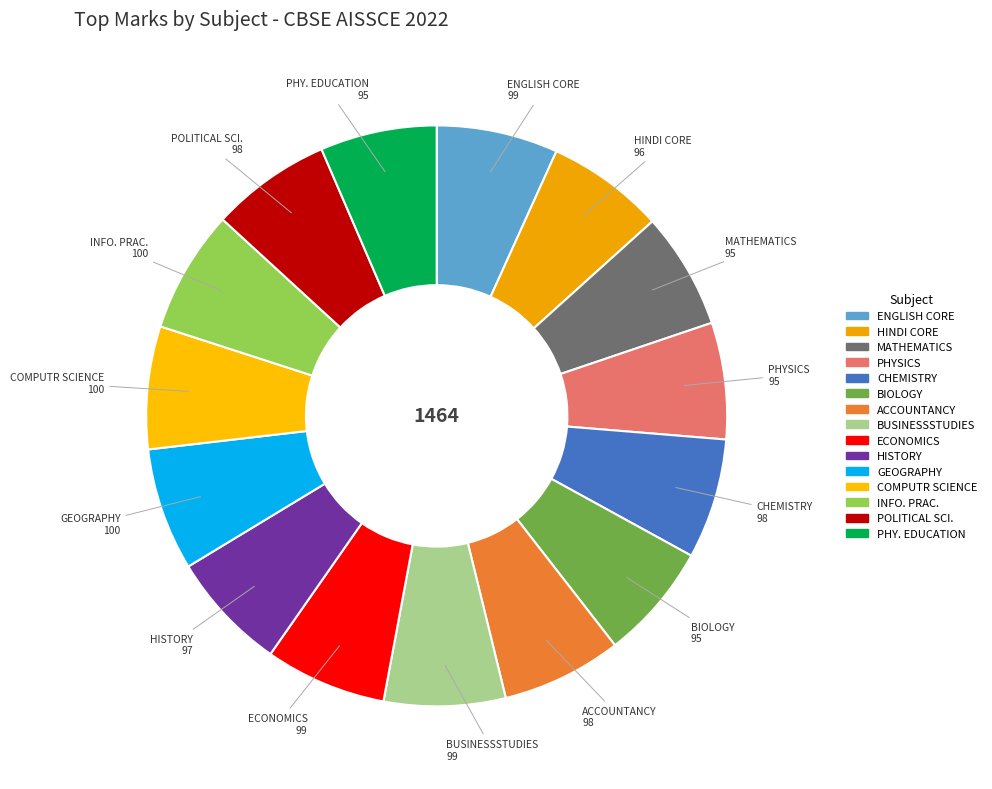

Which category has the smallest portion of the pie?

MATHEMATICS [041]